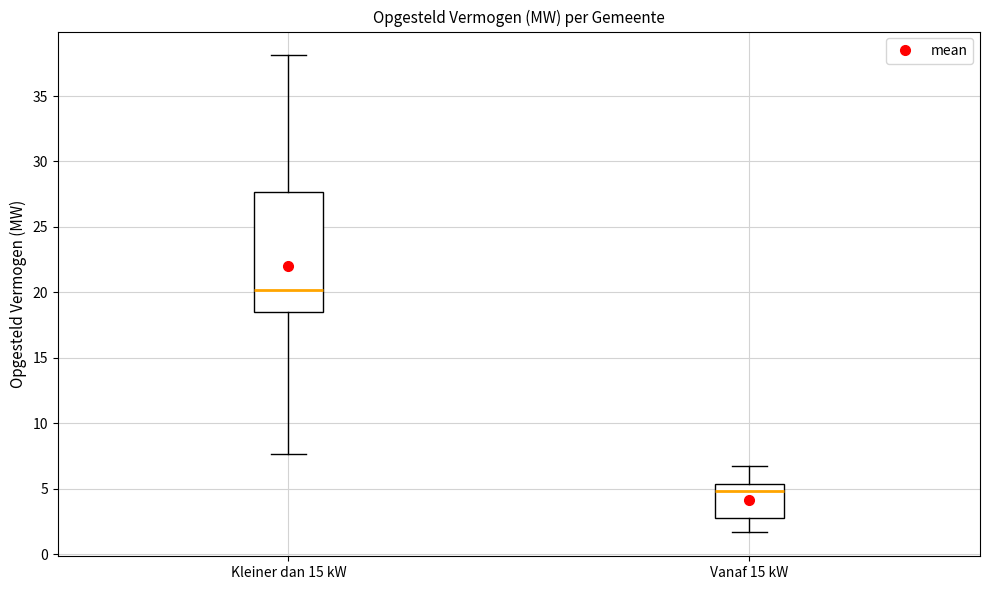

Reading left to right, transcribe this box plot: for each box, give where its median line is, the range the box spans, and where its two whiskers end, as read against the y-axis. The values are not printed on the chart, so give them approximately, as read against the axis.

Kleiner dan 15 kW: median 20.0, box 18.5 to 27.5, whiskers 7.5 to 38.0
Vanaf 15 kW: median 5.0, box 3.0 to 5.5, whiskers 1.5 to 7.0